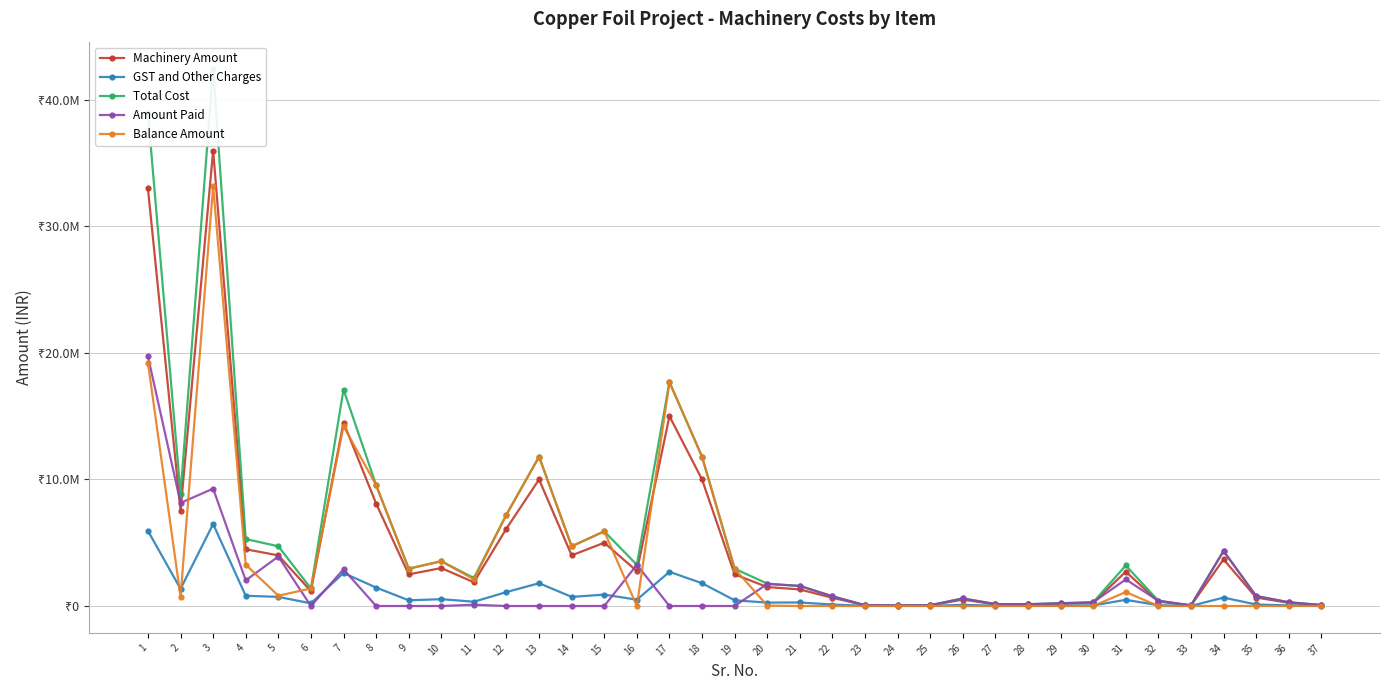

What is the value of the Amount Paid point at the 35th from the left?

788830.0